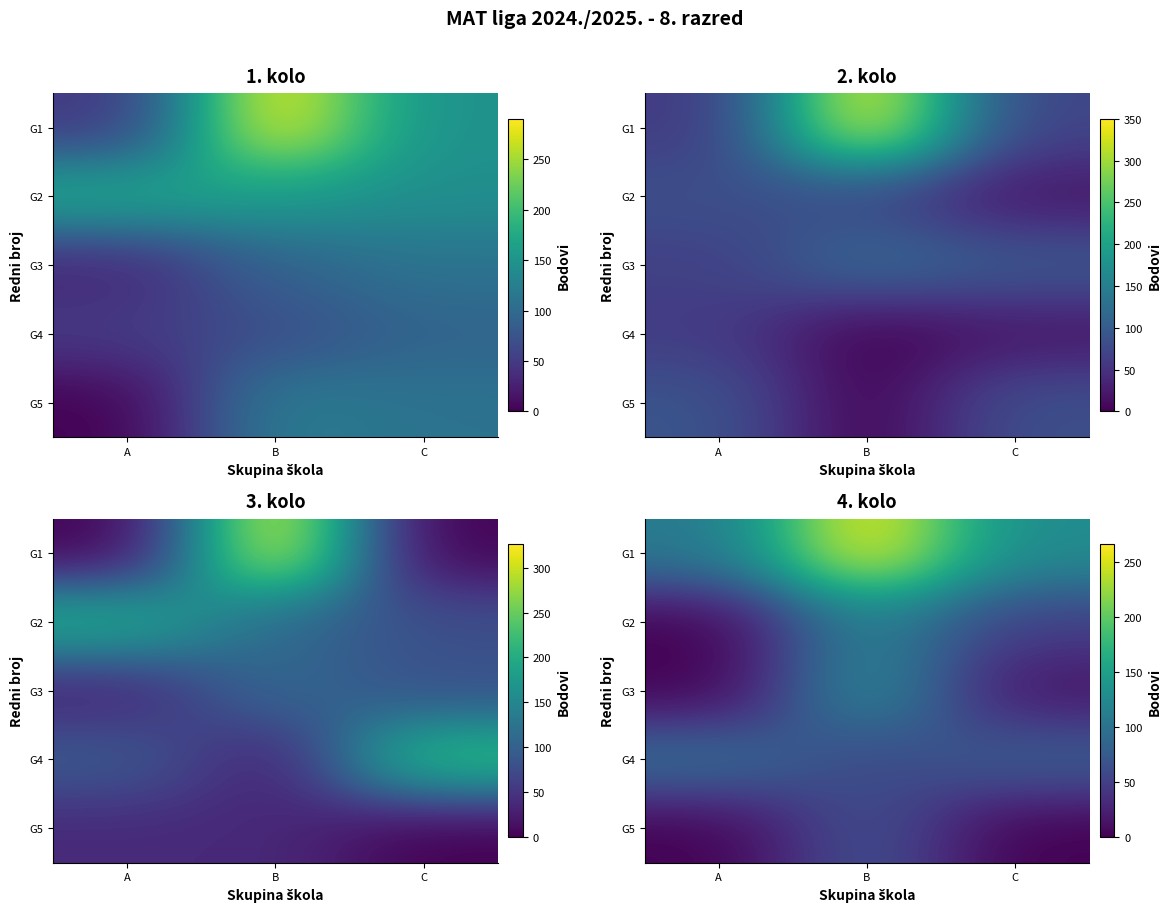

Is it true that G4 equals 56 at B?

True